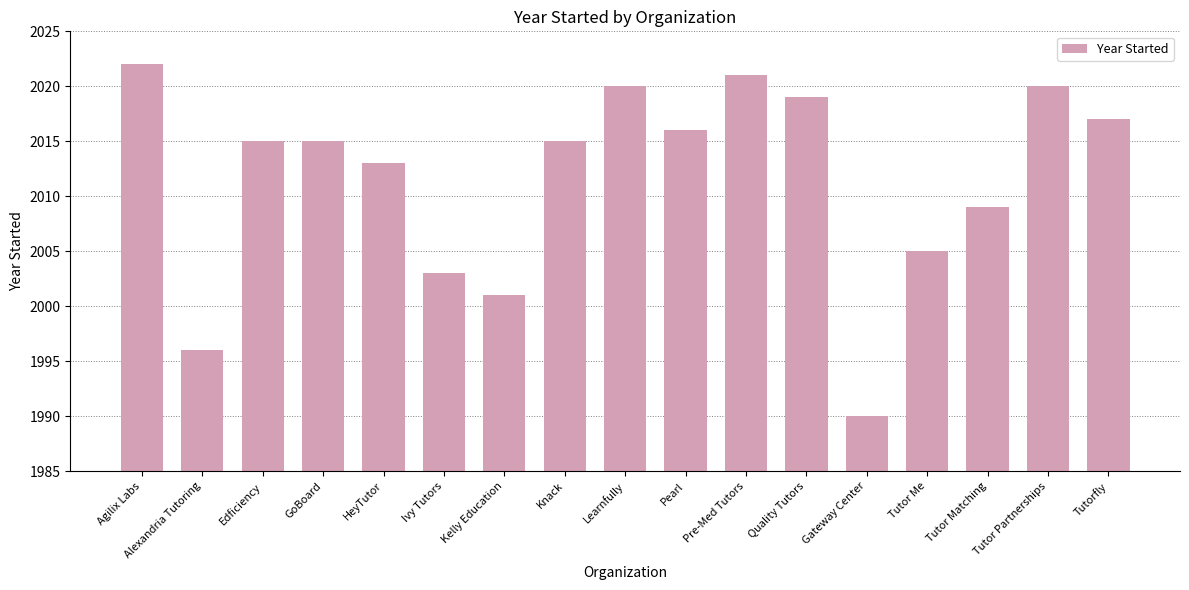

What is the average value?

2012